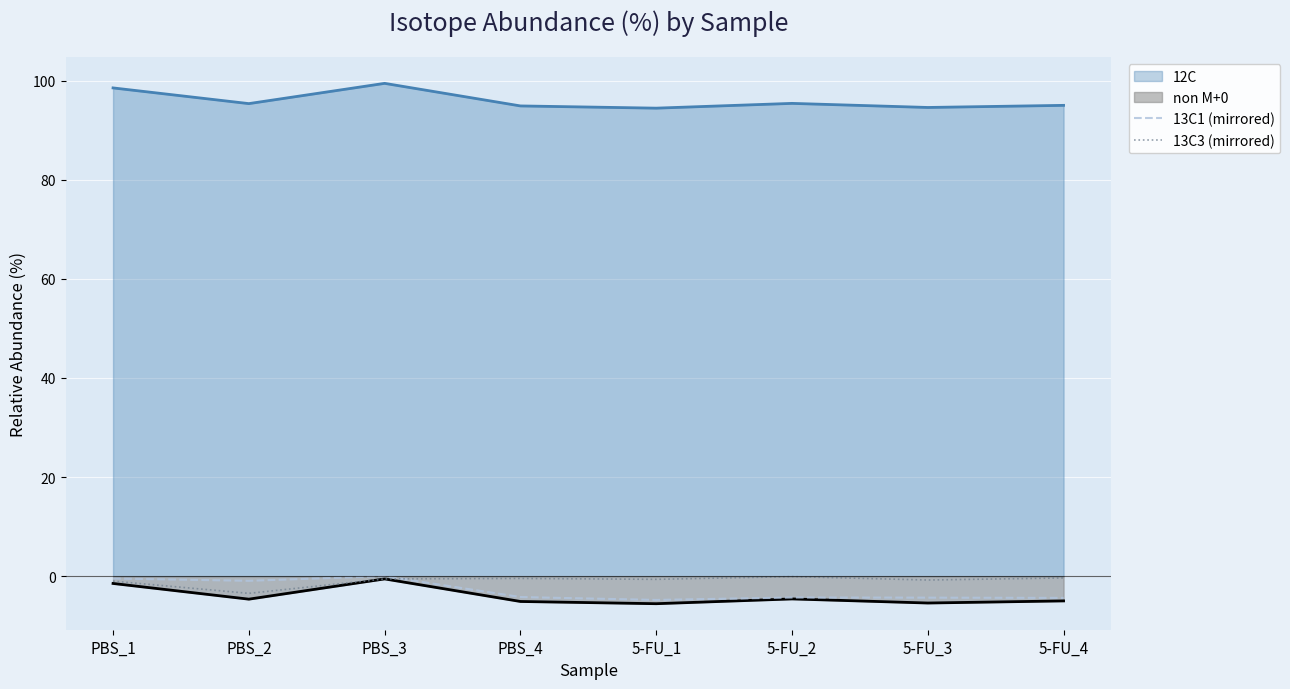

What is the label of the 4th point from the left?

PBS_4